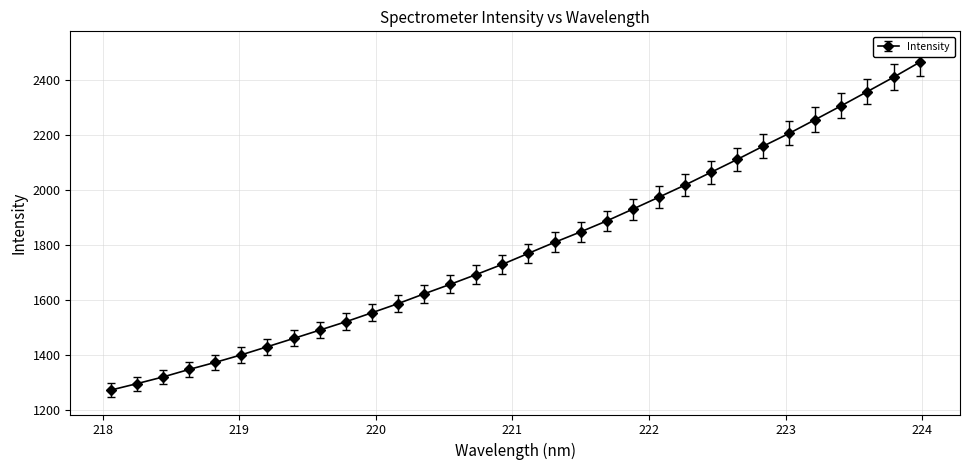

What is the value of the 28th point from the left?

2256.5